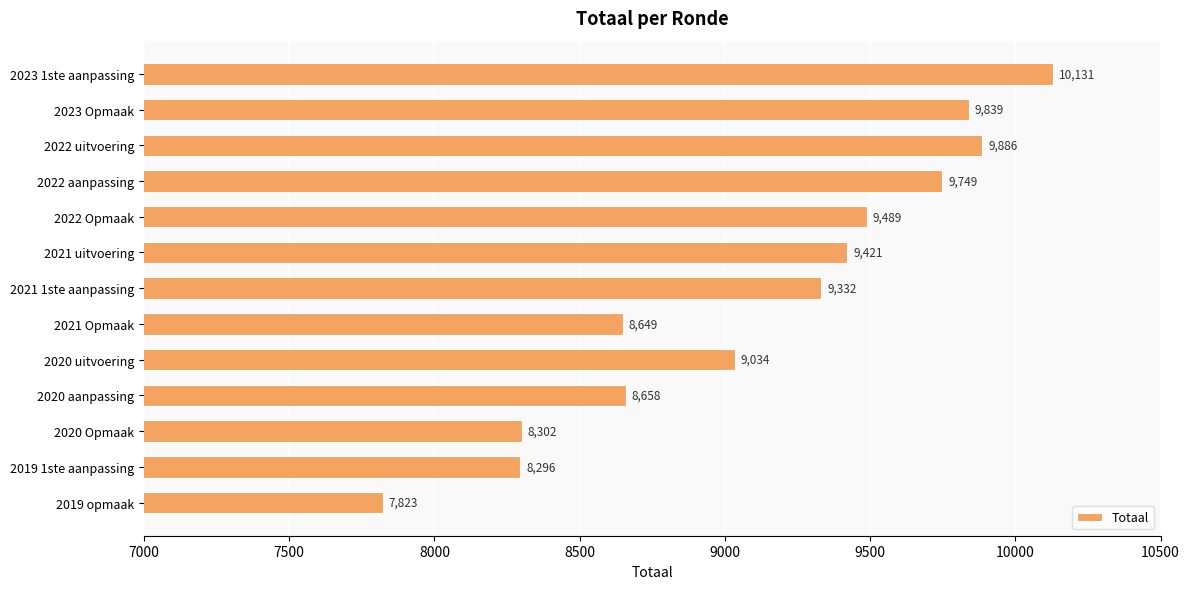

The chart shows a value of 10131 at 2023 1ste aanpassing. True or false?

True